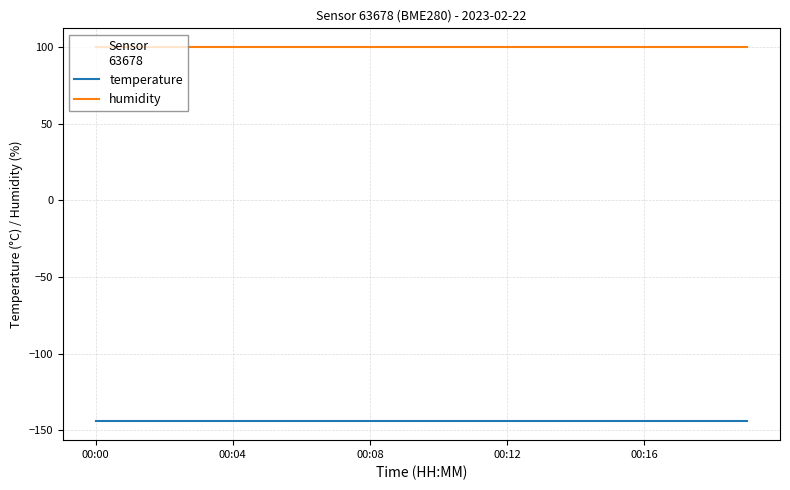

List the series in order of their peak value, lowest first.

temperature, humidity